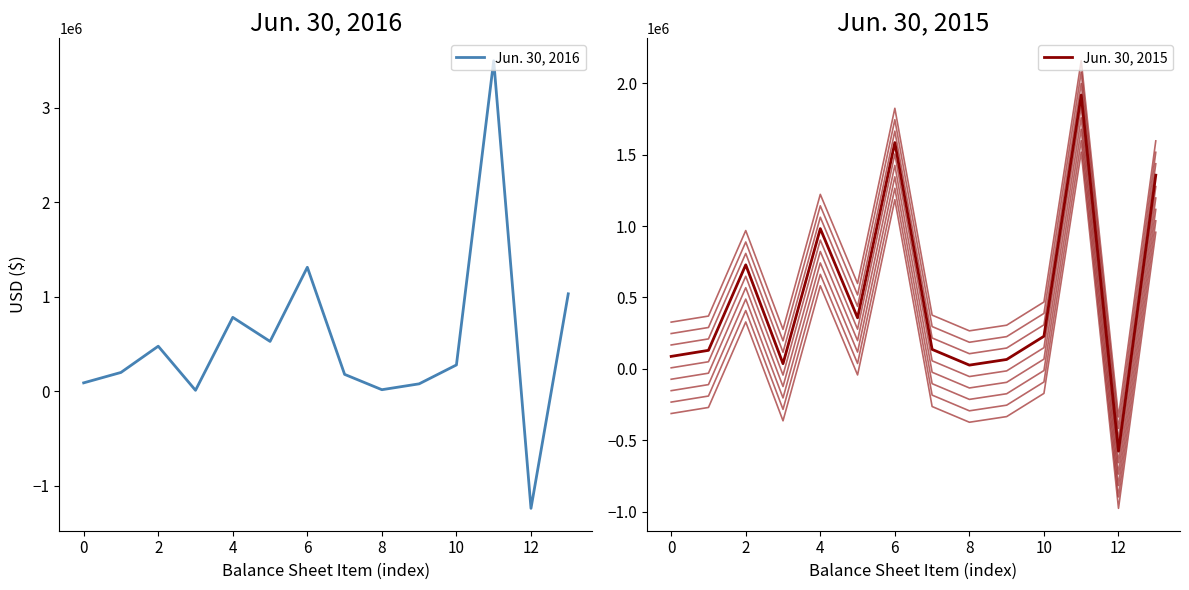

Which series changed the most between 0 and 6?

Jun. 30, 2015